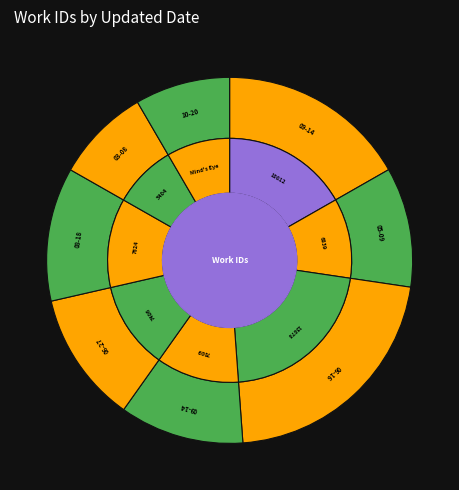

What is the change in value from 2011-06-16 to 2013-06-27?

+547